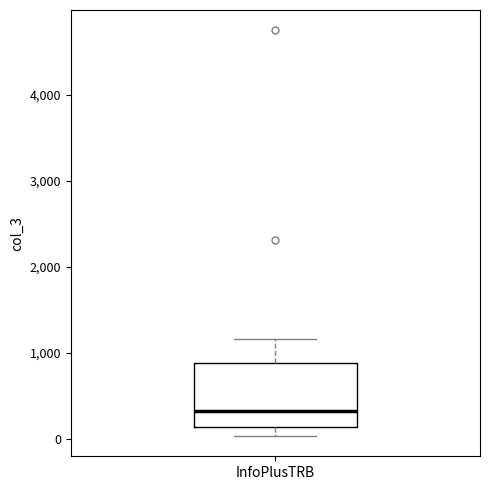

Transcribe this box plot: give where the median line is, the range the box spans, and where the two whiskers end, as read against the y-axis. The values are not printed on the chart, so give them approximately, as read against the axis.

median 300, box 100 to 900, whiskers 0 to 1200